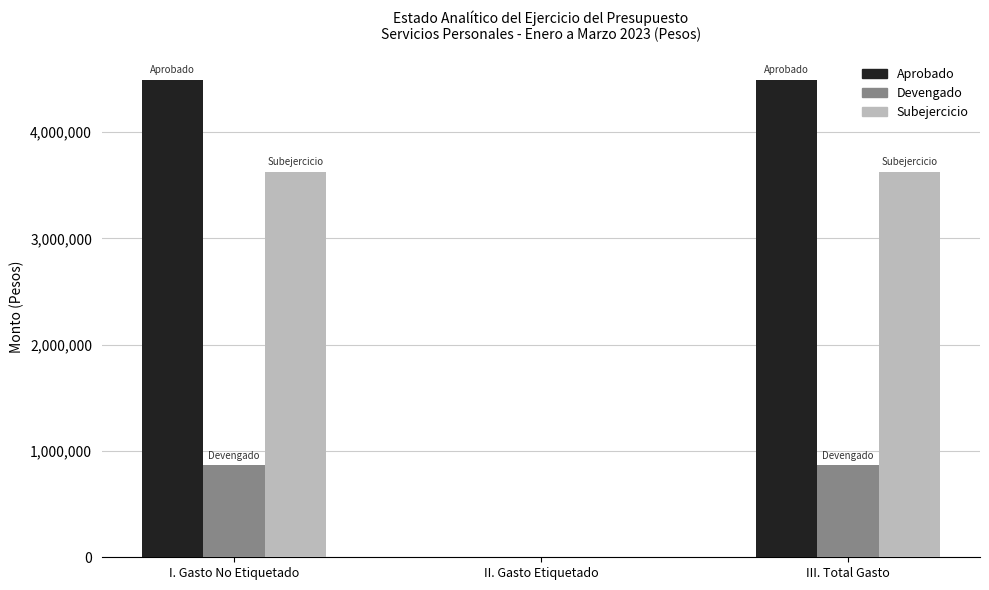

True or false: Aprobado has a value of 0.0 at II. Gasto Etiquetado.

True